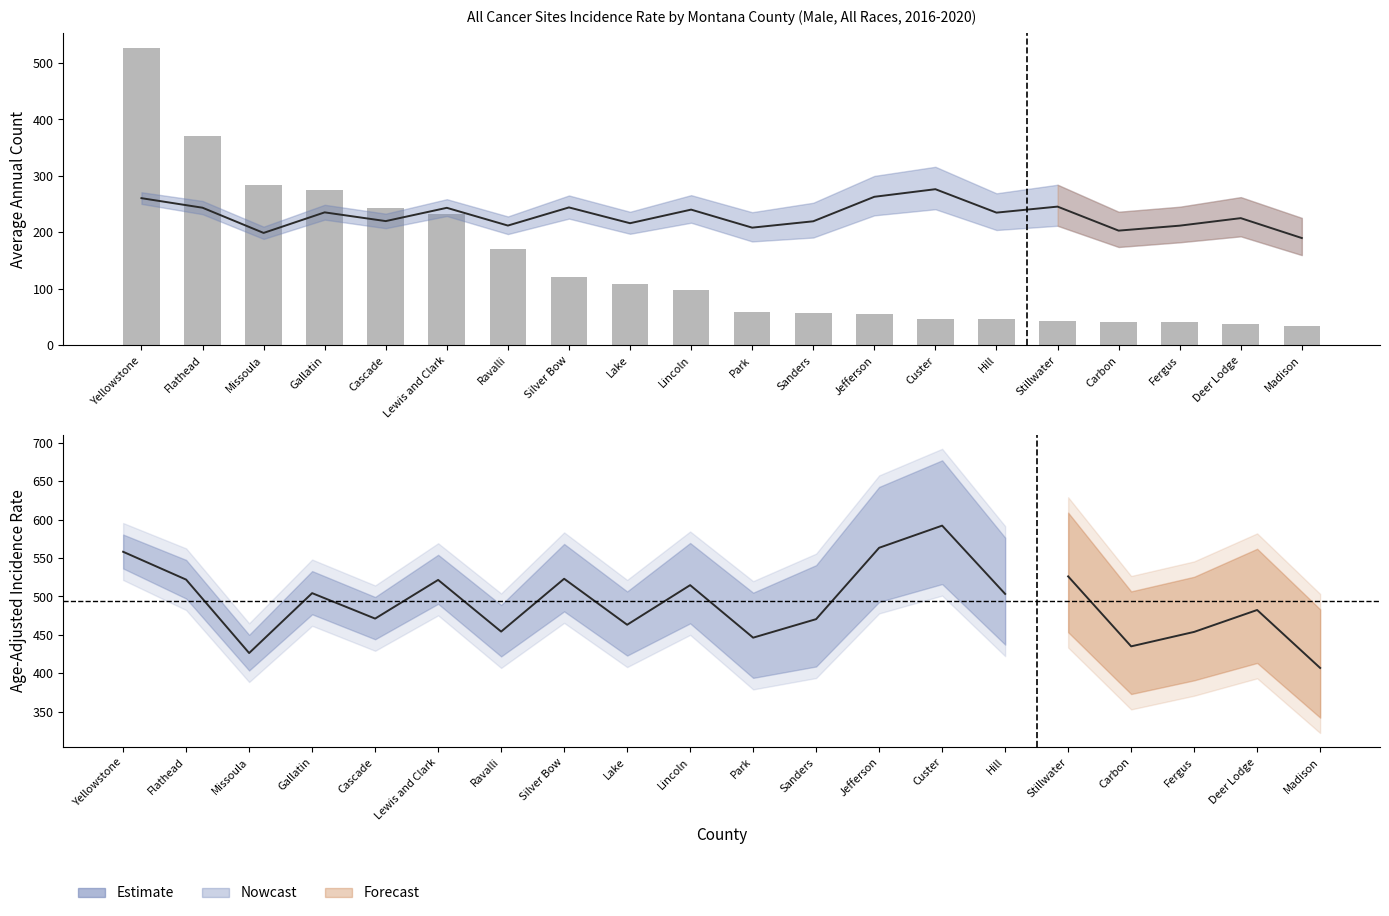

What is the value of the Age-Adjusted Rate bar at the 17th from the left?

203.2